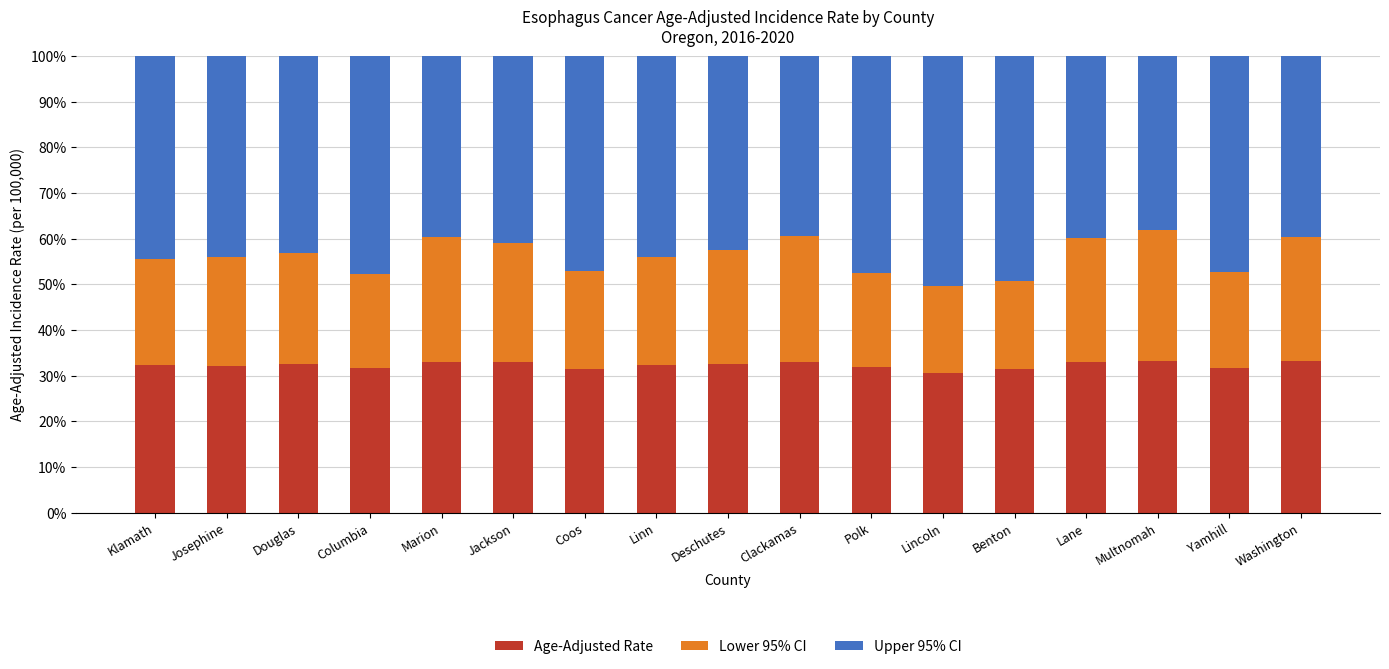

What is the lowest value of the Age-Adjusted Rate series?

30.7